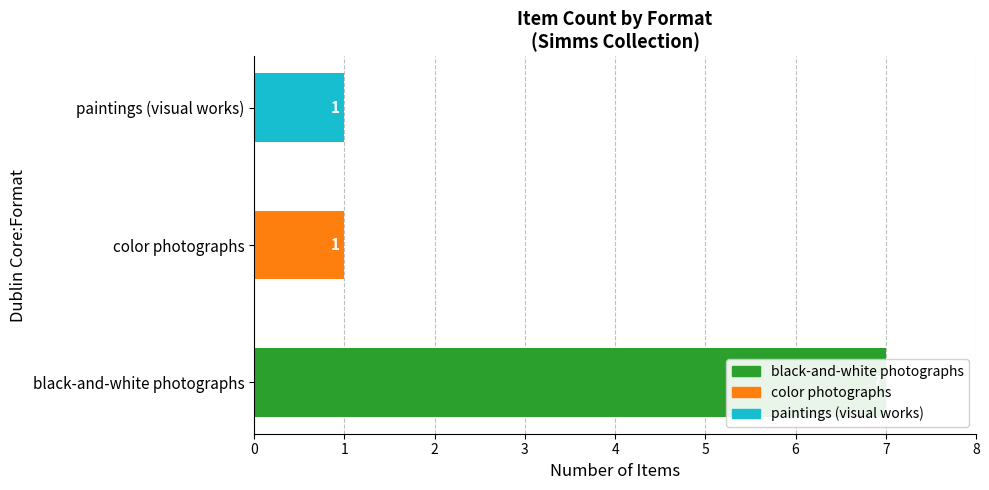

What is the value of the 2nd bar from the left?

1